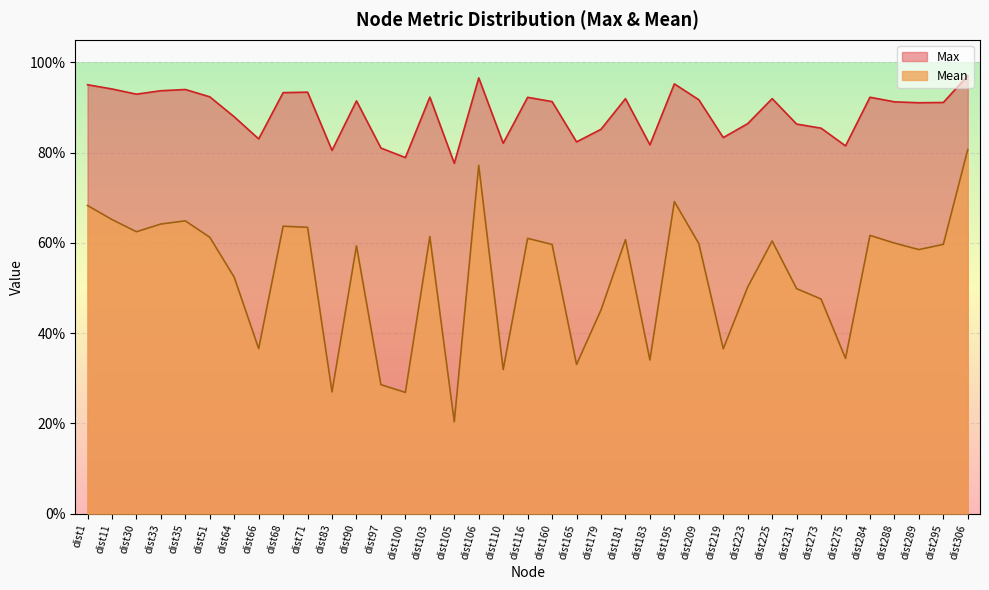

At which category is the sum across all series the highest?

dist306